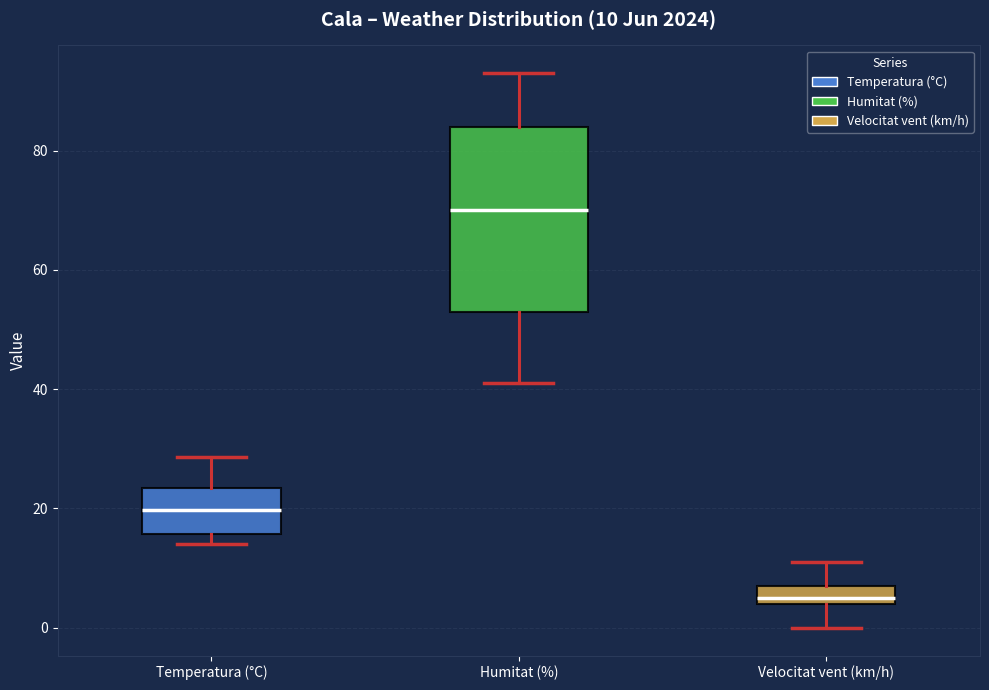

Which box is the tallest, from its lower edge to its upper edge?

Humitat (%)